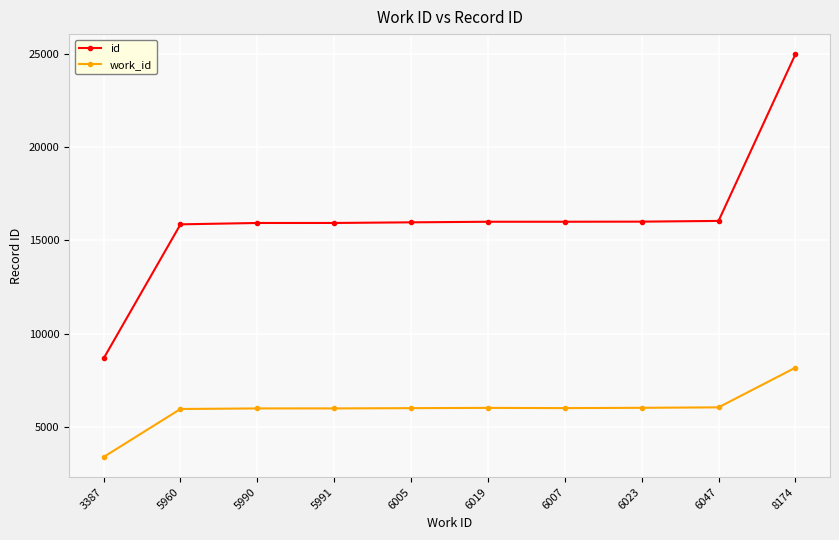

How many lines are shown in the chart?

2